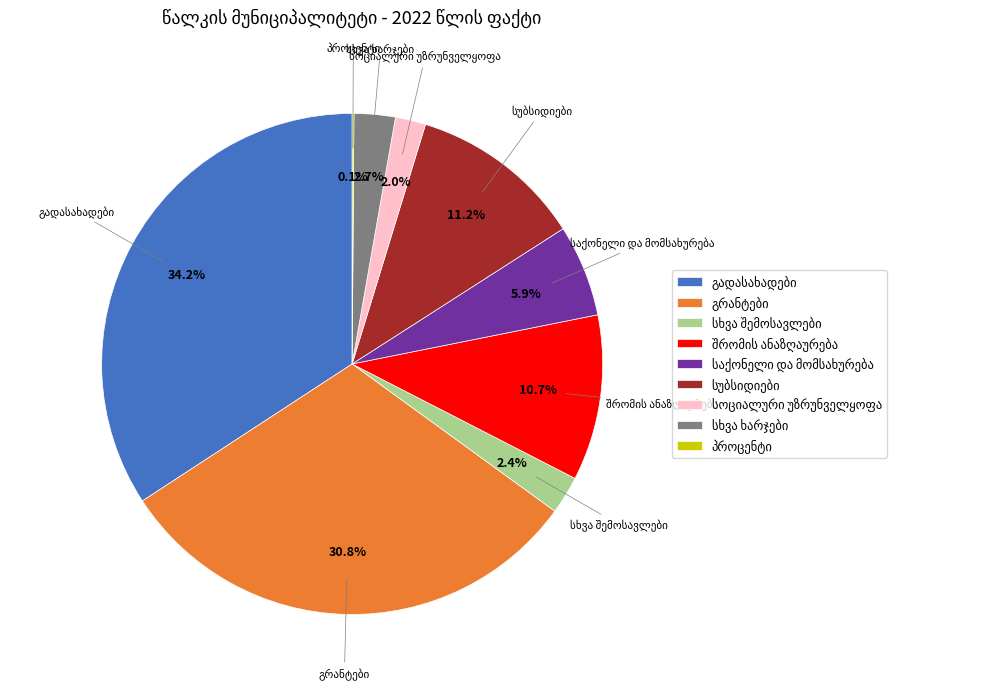

Does any single category account for the majority?

No